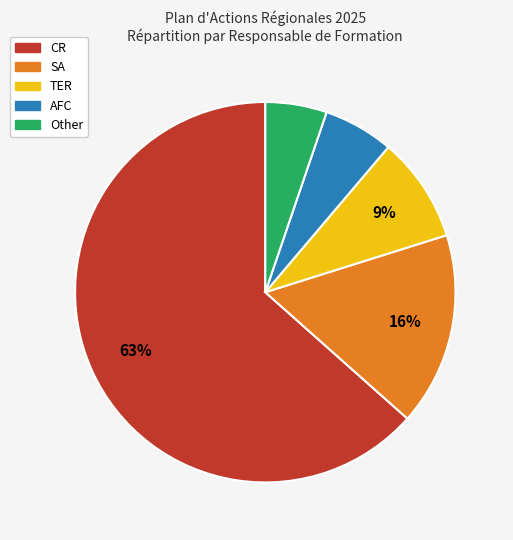

To the nearest percent, what is the combined percentage of TER and Other?

14%